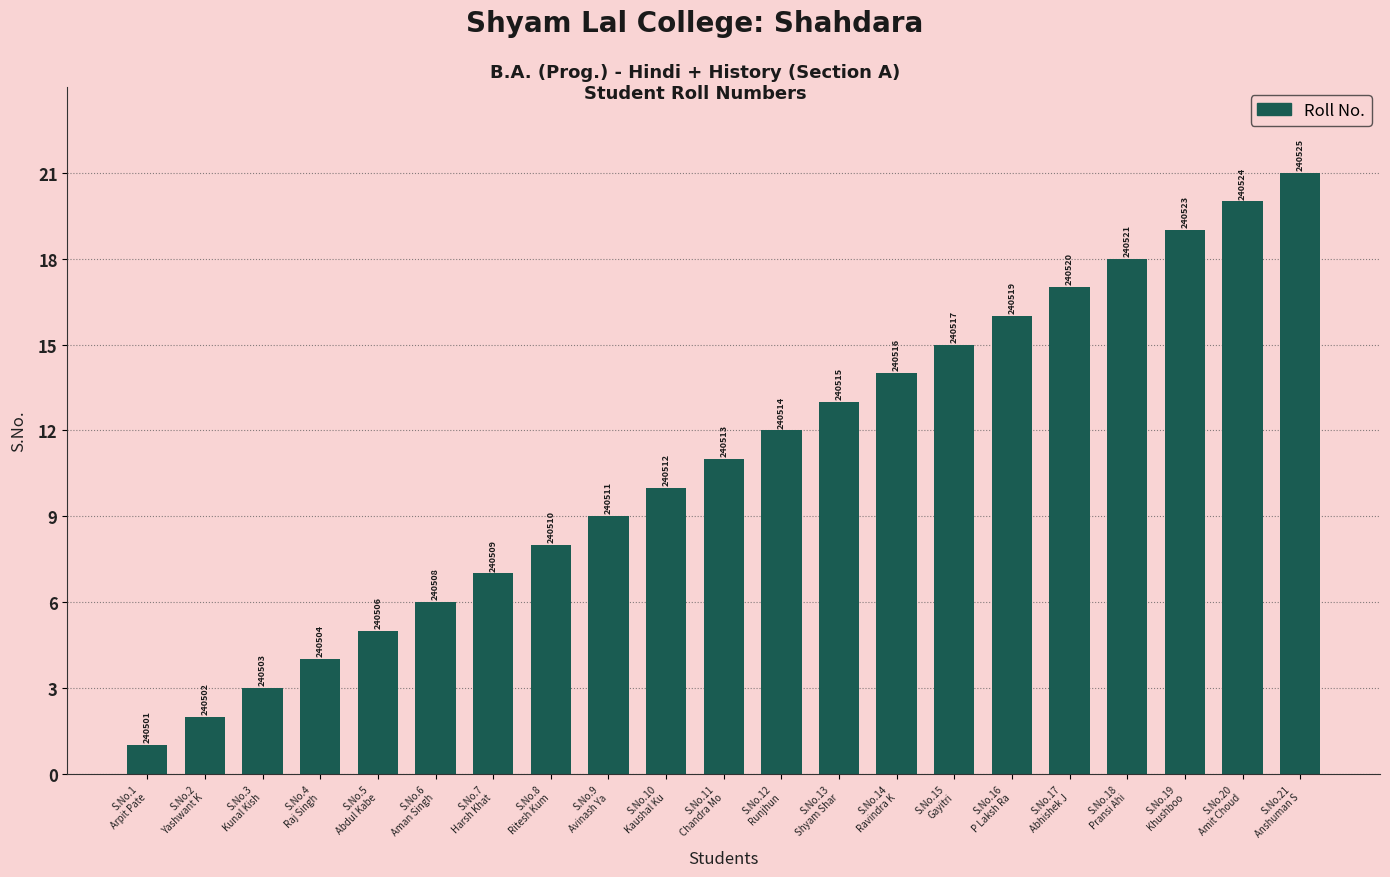

What is the approximate value at S.No.17
Abhishek J, to the nearest 5?

15